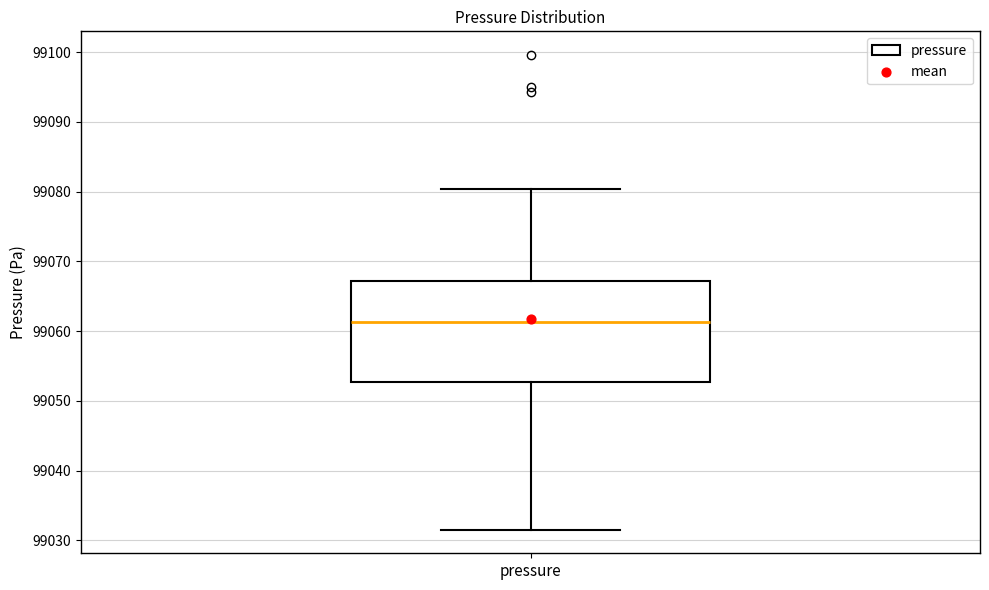

Where is the lower edge of the box for pressure on the y-axis? The values are not printed on the chart, so give them approximately, as read against the axis.

99053